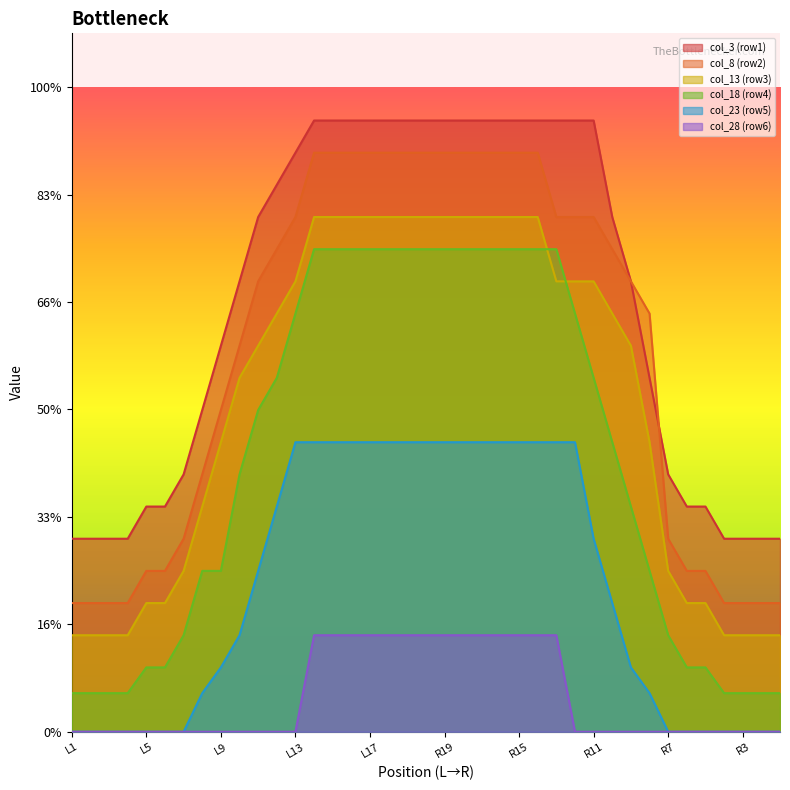

True or false: col_13 has more than 0 points higher than both neighbors.

False